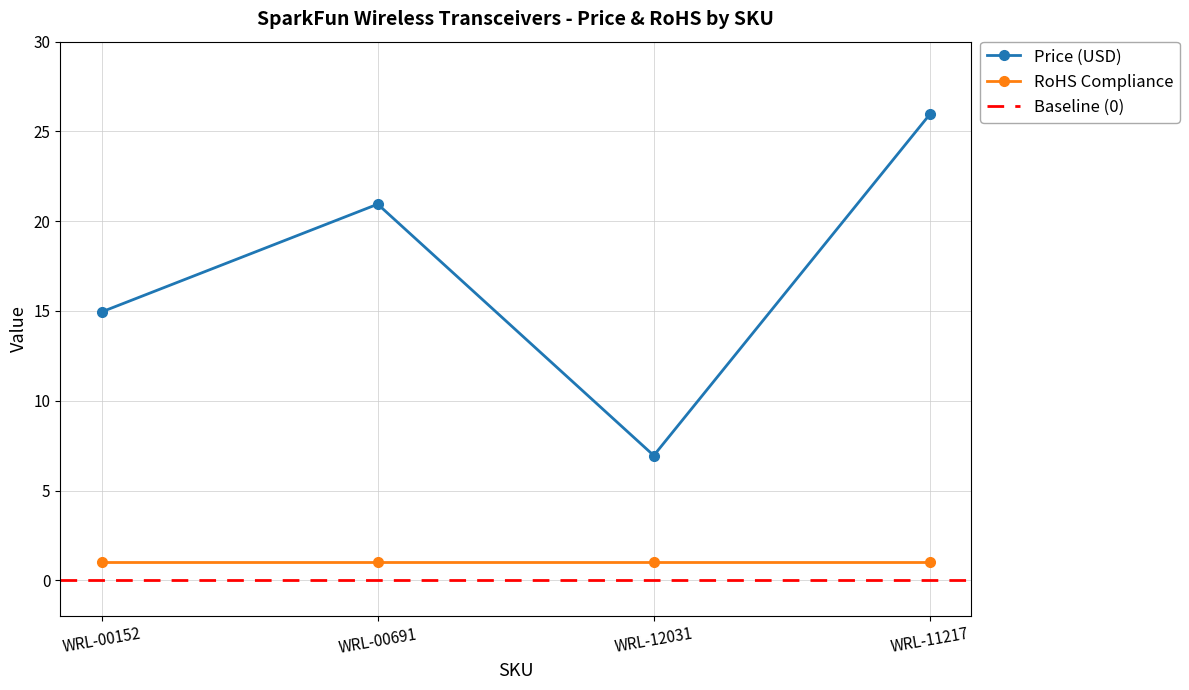

What is the sum of all values?

68.8